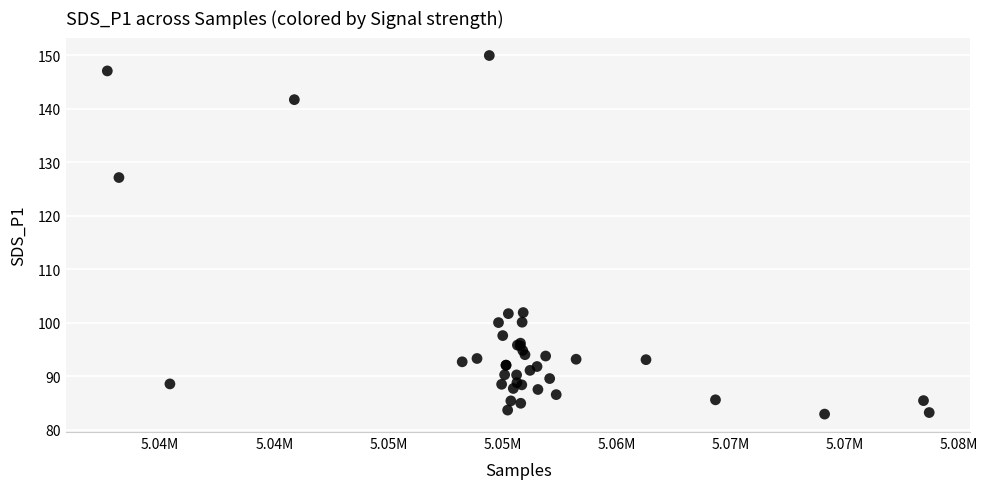

What Y value in the scatter plot is closest to 116?

127.1